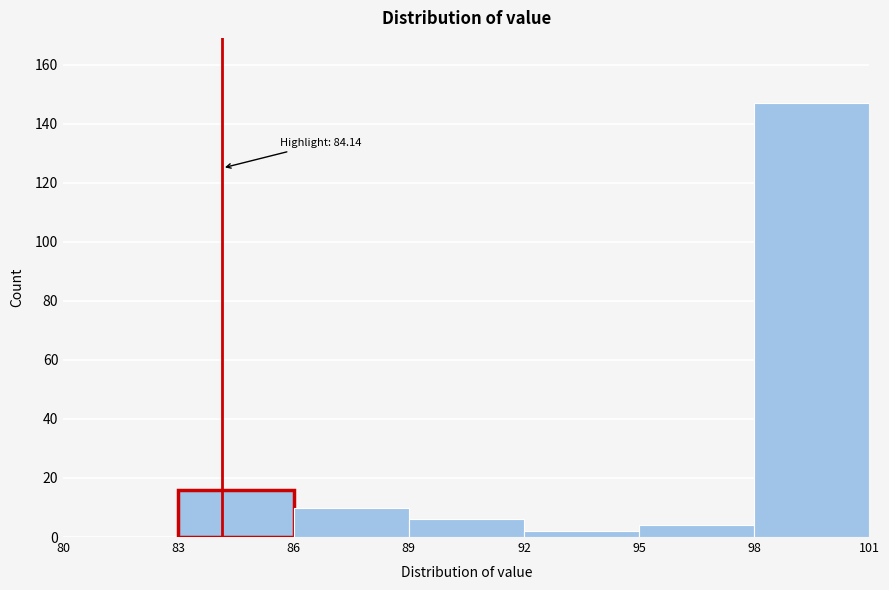

Over which range of the x-axis is the bar tallest?

98 to 101